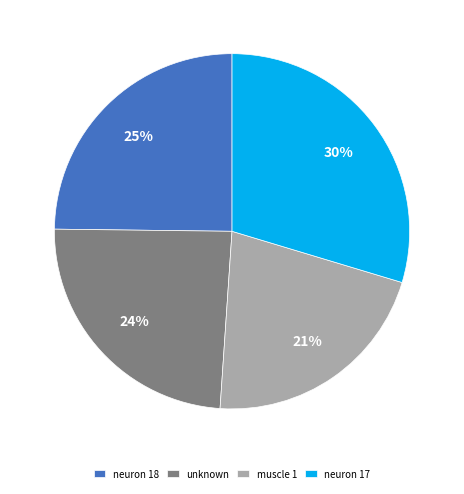

Combined, do unknown and neuron 17 account for over 50%?

Yes